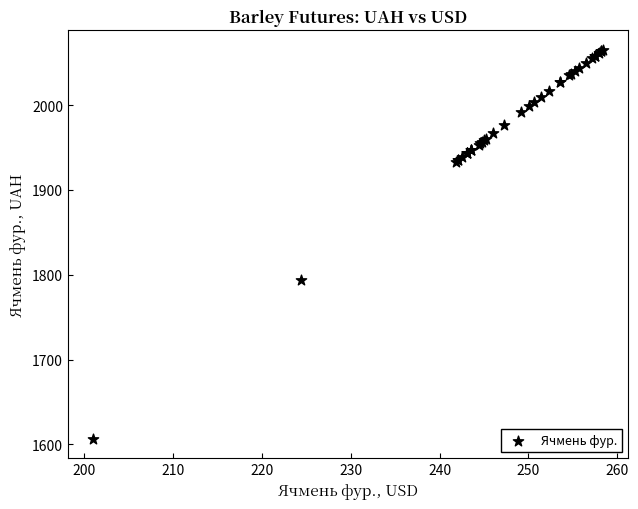

What Y value in the scatter plot is closest to 1835?

1793.3